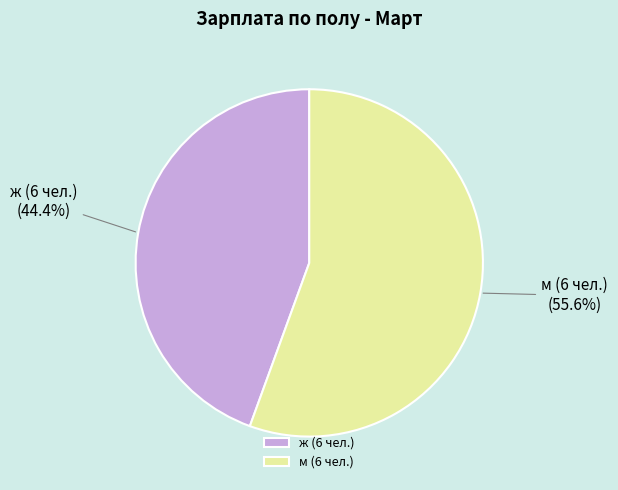

Rank the categories by value from lowest to highest.

ж (6 чел.), м (6 чел.)